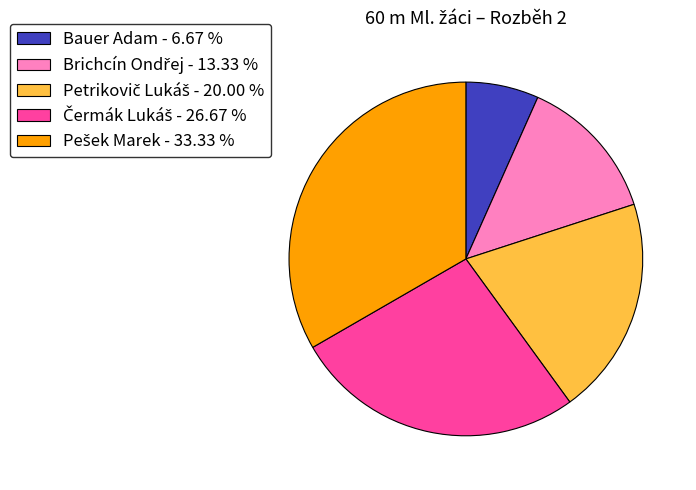

Is there a majority slice in this chart?

No